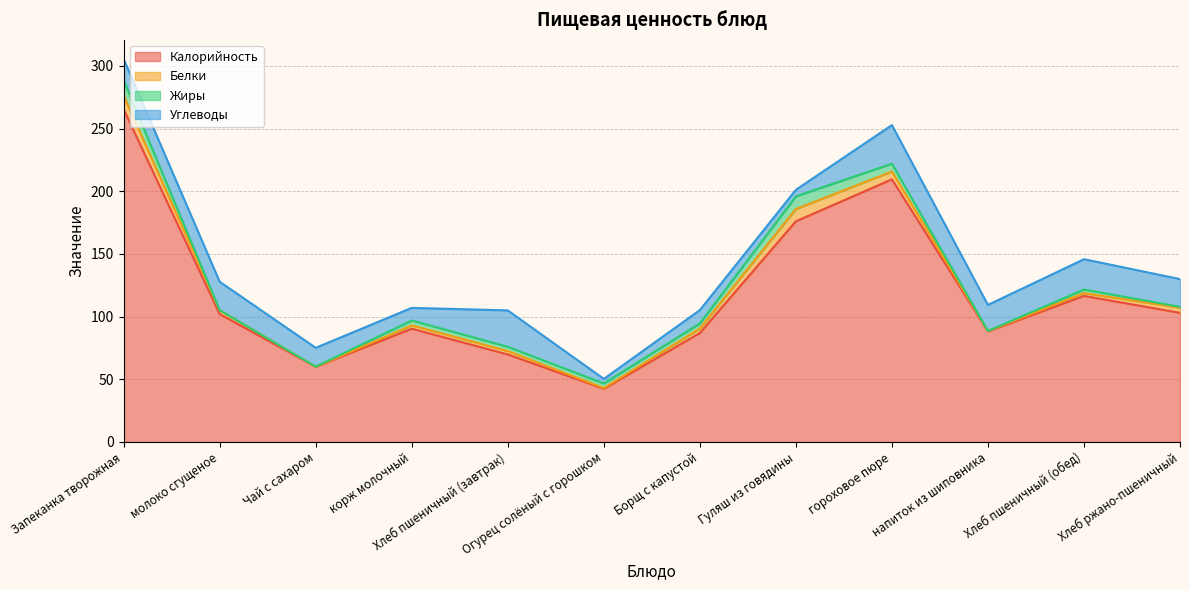

At which label does Калорийность first exceed 102?

Запеканка творожная